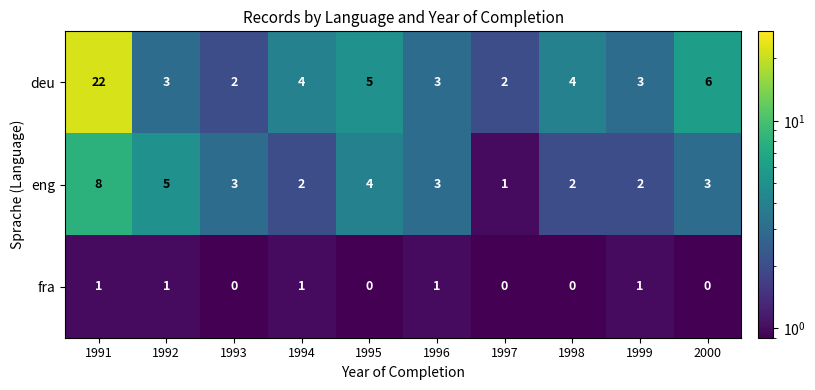

Reading left to right, what are all the values shown in this chart?

deu: 22	3	2	4	5	3	2	4	3	6
eng: 8	5	3	2	4	3	1	2	2	3
fra: 1	1	0	1	0	1	0	0	1	0